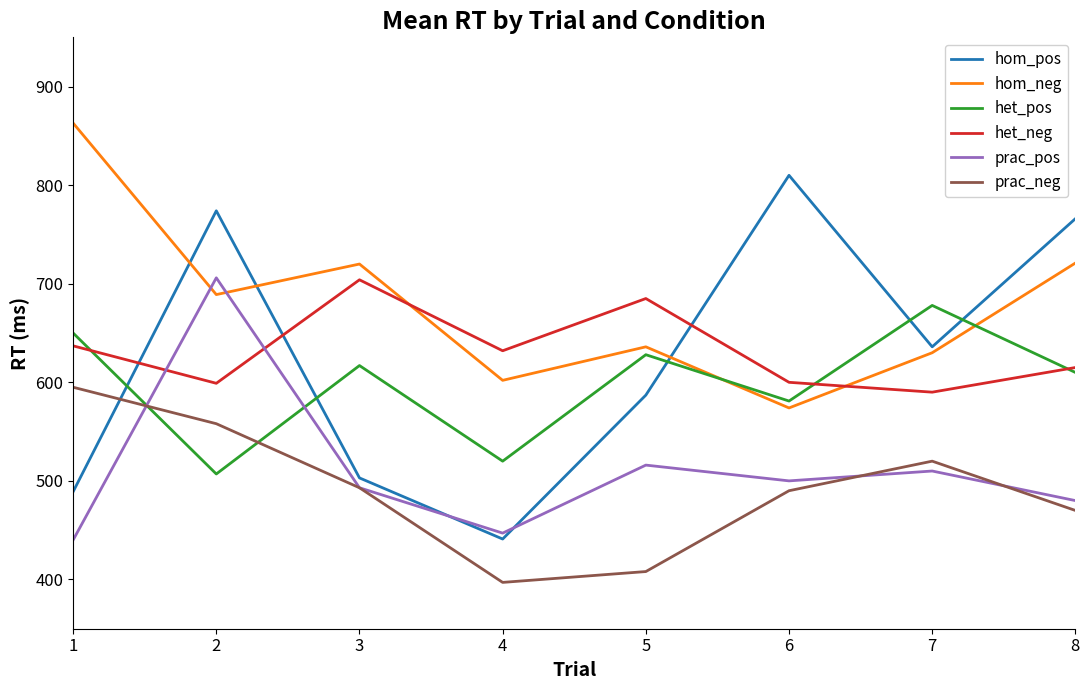

At which category is the sum across all series the highest?

2